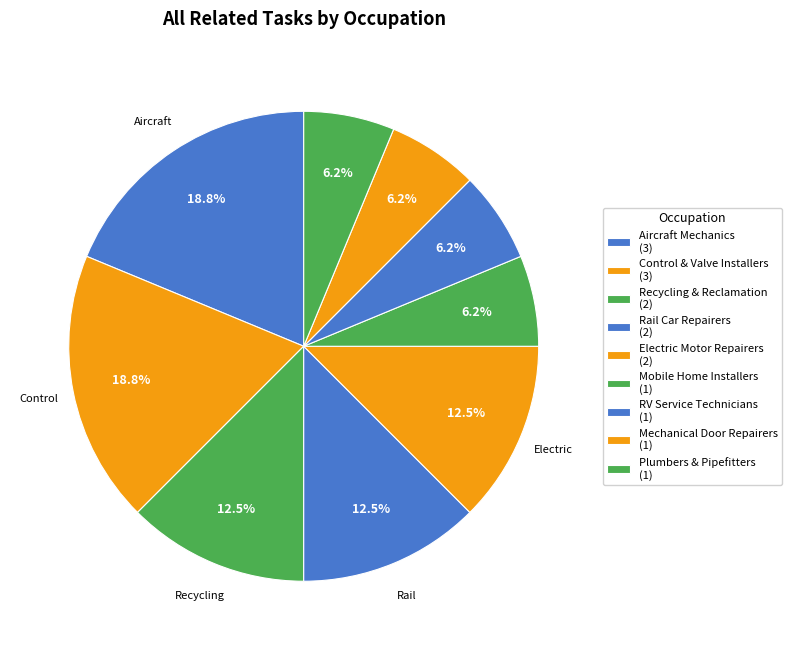

How many slices are in this pie chart?

9